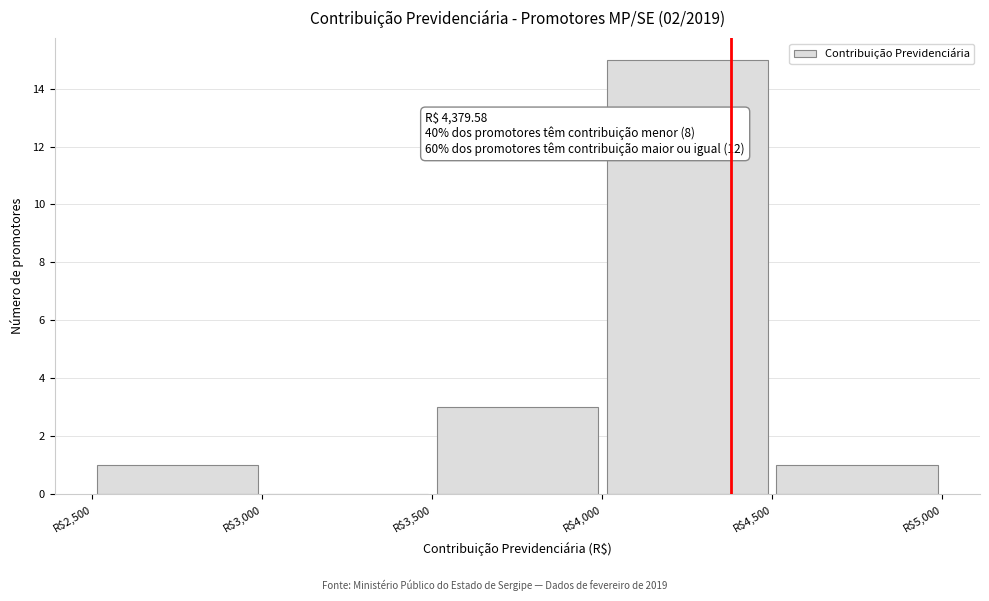

Over which range of the x-axis is the bar tallest?

4000 to 4500